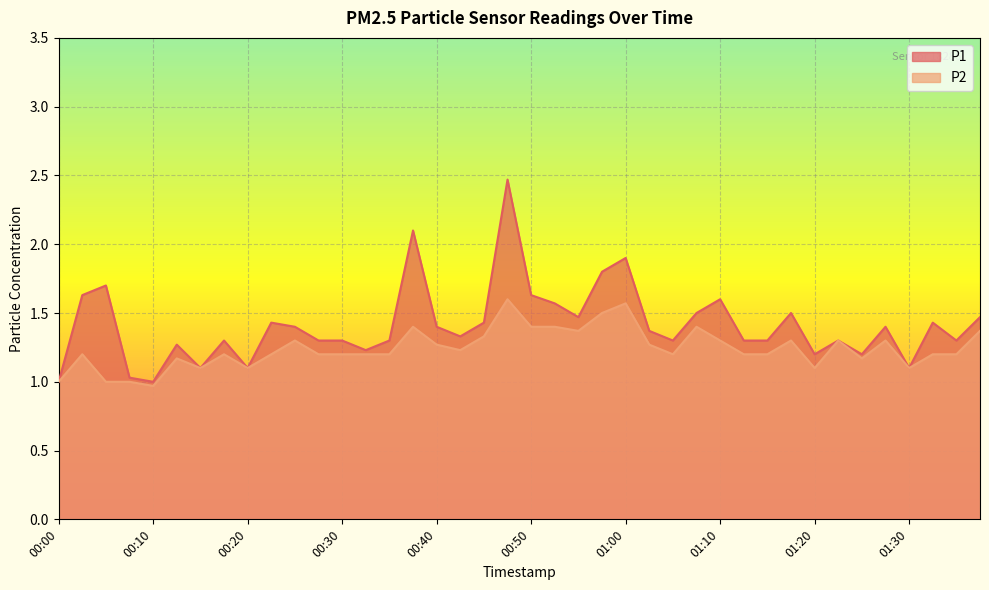

At which label is P1 closest to 1?

00:00